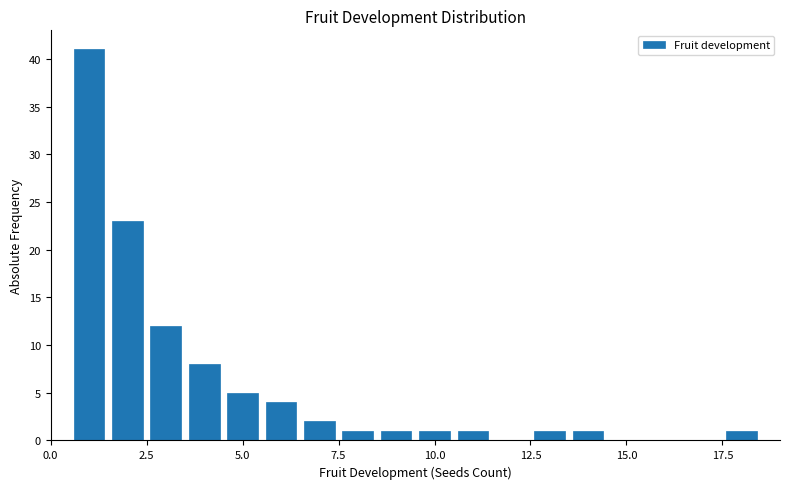

Around what value on the x-axis is the tallest bar? Give the approximate position of its centre, as read against the axis.

1.0